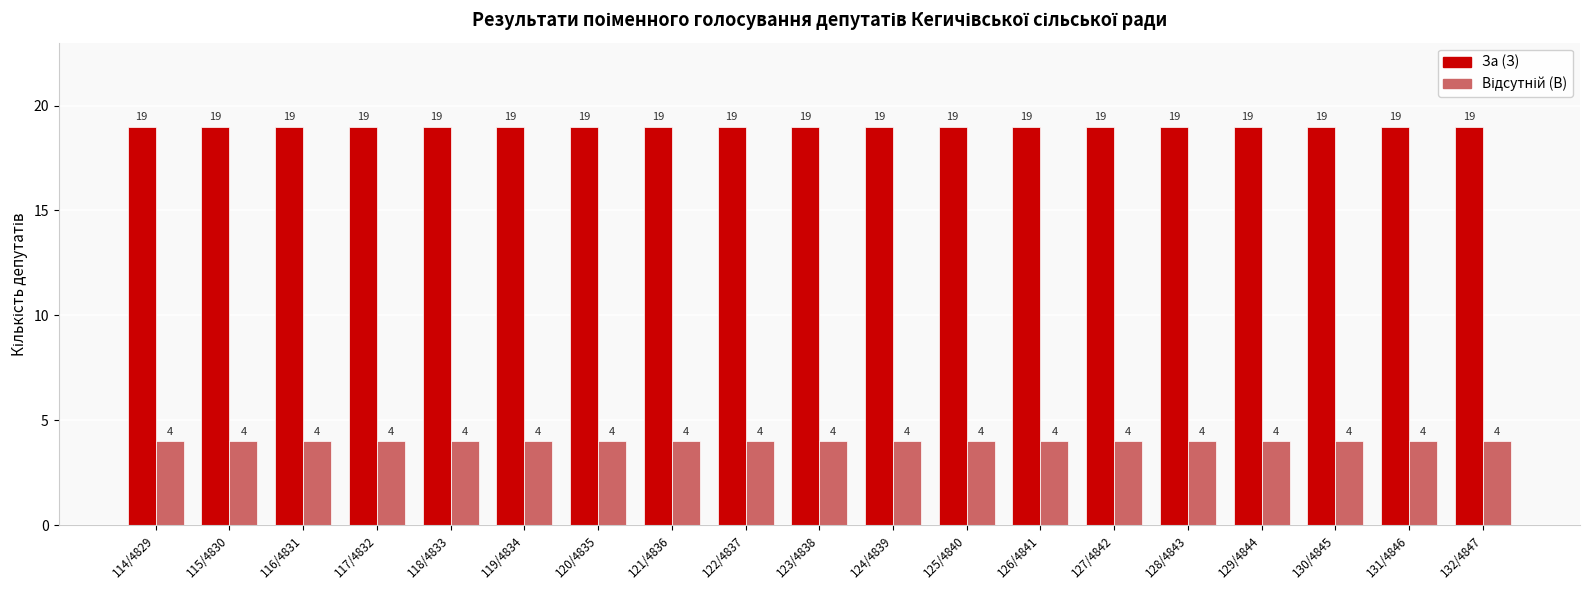

What is the greatest value displayed?

19